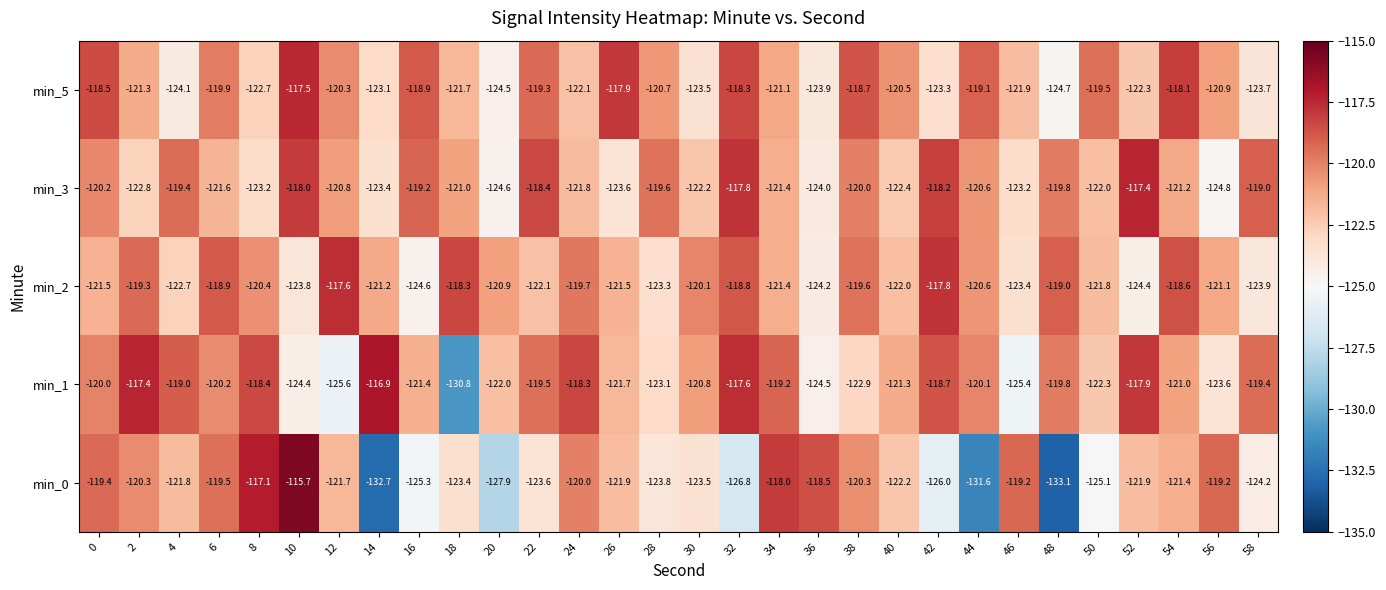

Which series has the widest spread of values?

min_0